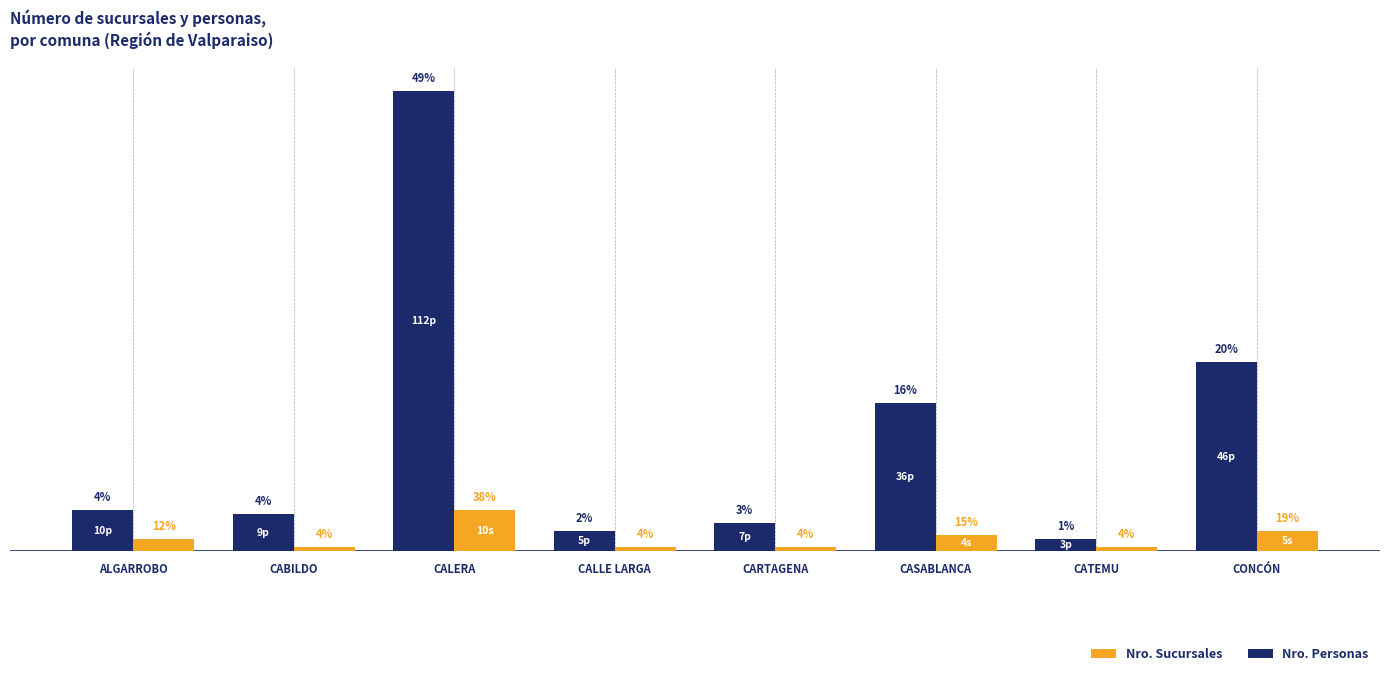

Which series has the largest total across all categories?

Nro. Personas